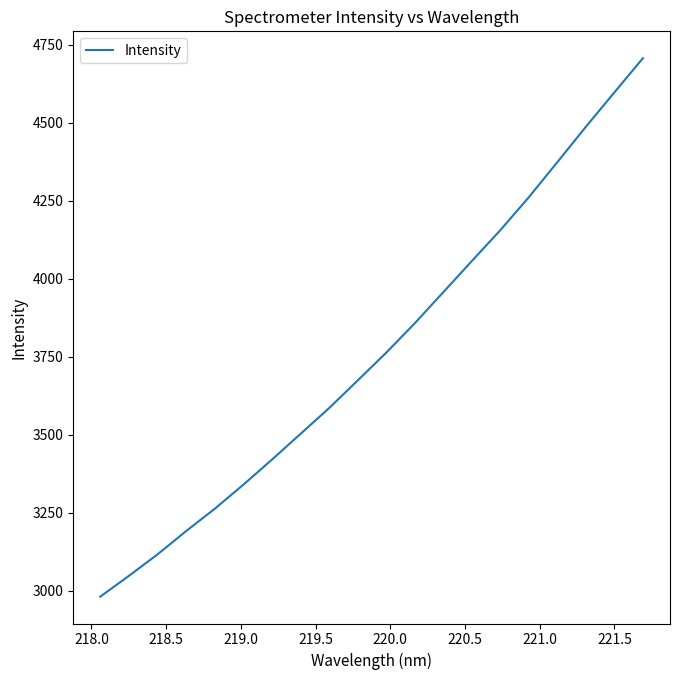

What is the maximum value shown in the chart?

4707.3